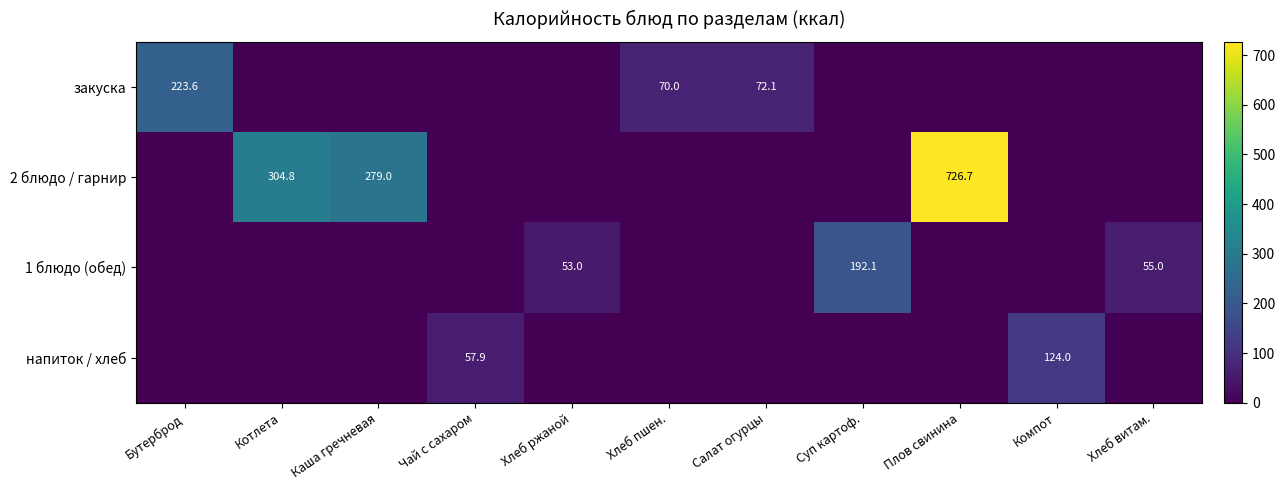

The 1 блюдо (обед) series shows 23.0 at Хлеб ржаной. True or false?

False